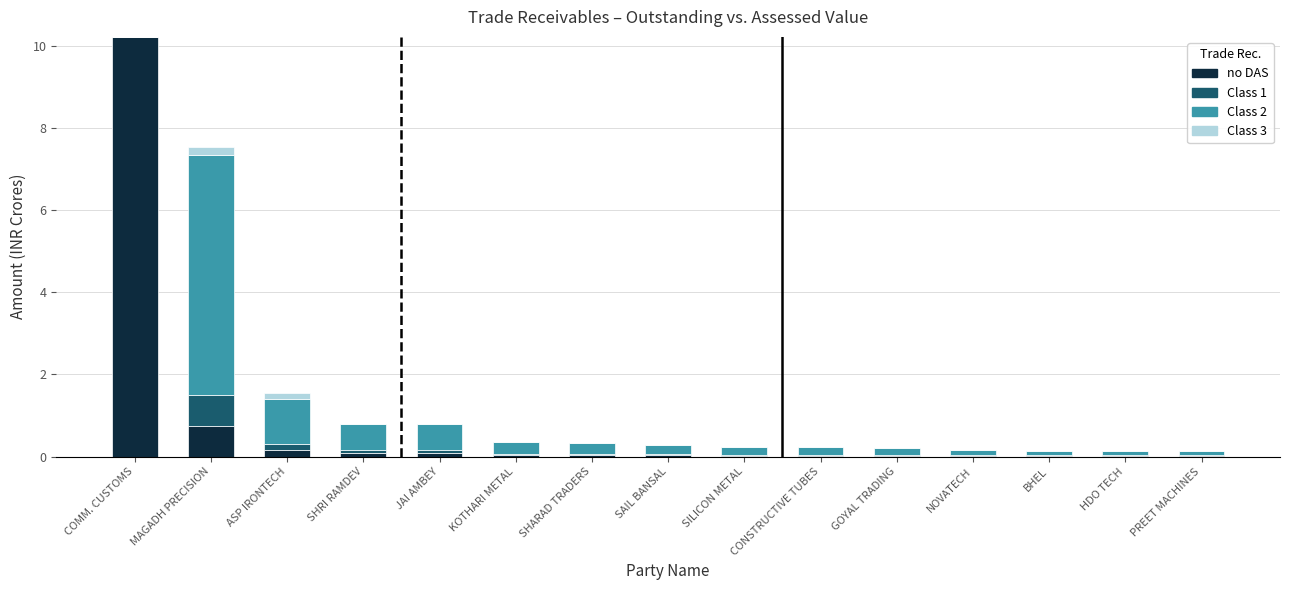

Which series changed the most between KOTHARI METAL and GOYAL TRADING?

Class 2